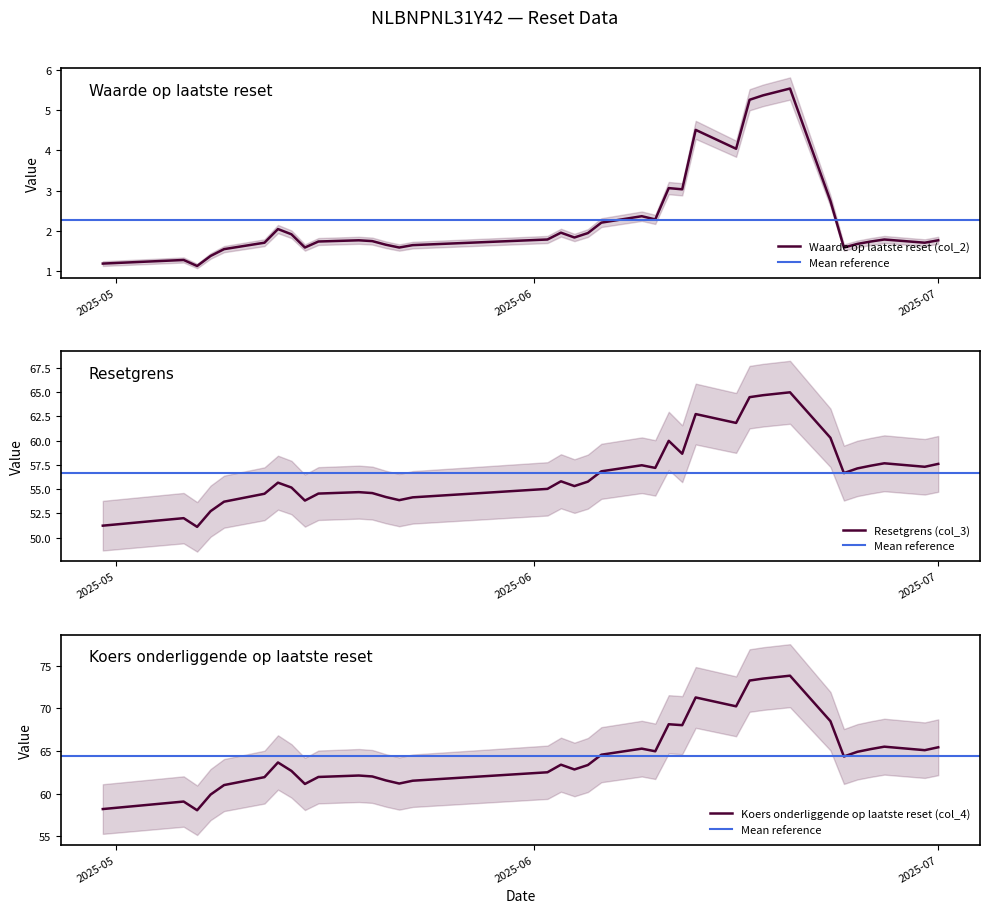

True or false: Koers onderliggende op laatste reset (col_4) and Waarde op laatste reset (col_2) intersect in this chart.

False